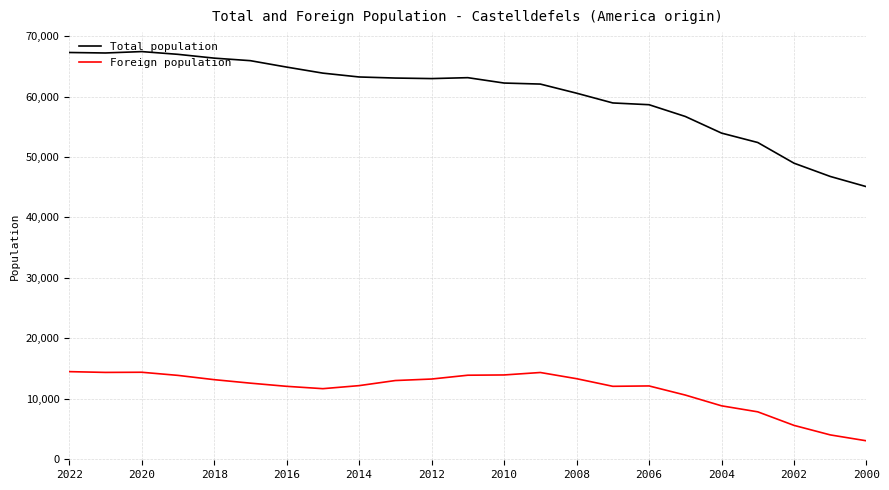

Is this an area chart (filled region under the line)?

No